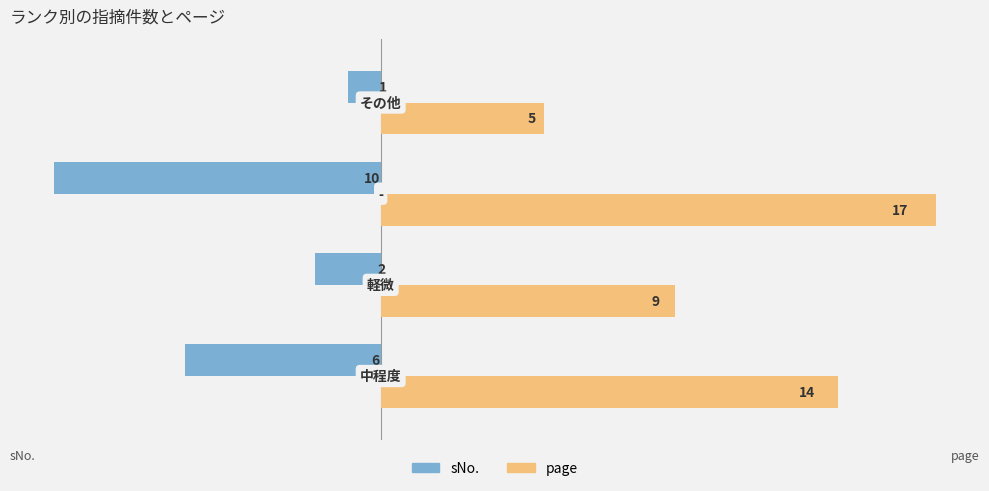

What is the sum of all sNo. values?

-19